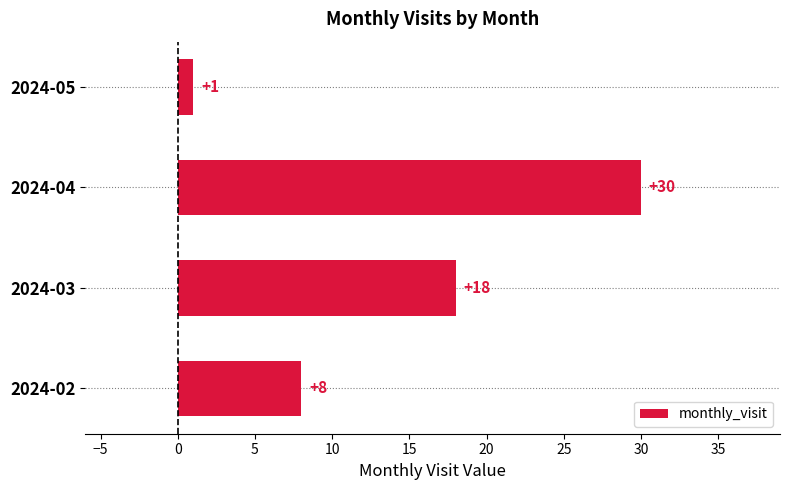

List the labels in order of value, smallest first.

2024-05, 2024-02, 2024-03, 2024-04